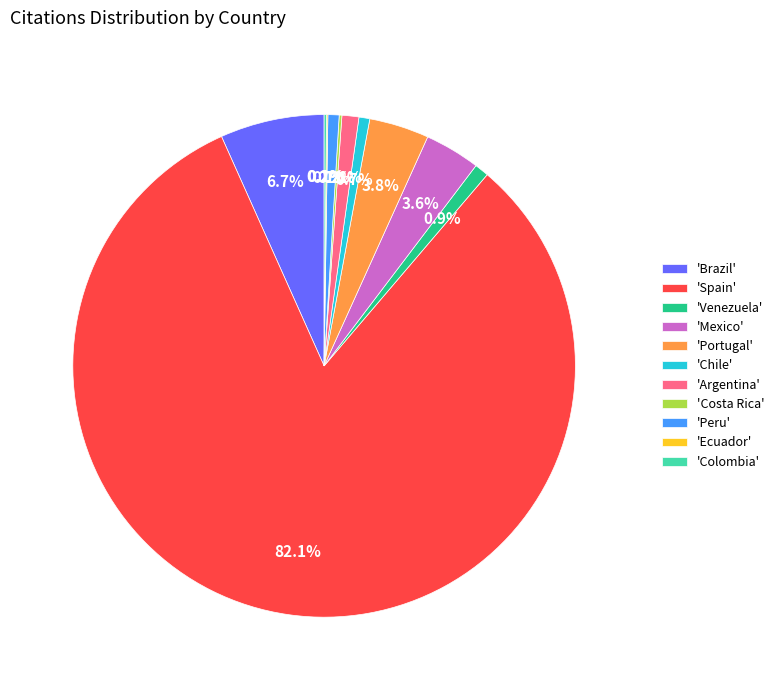

What is the largest slice in the pie chart?

'Spain'